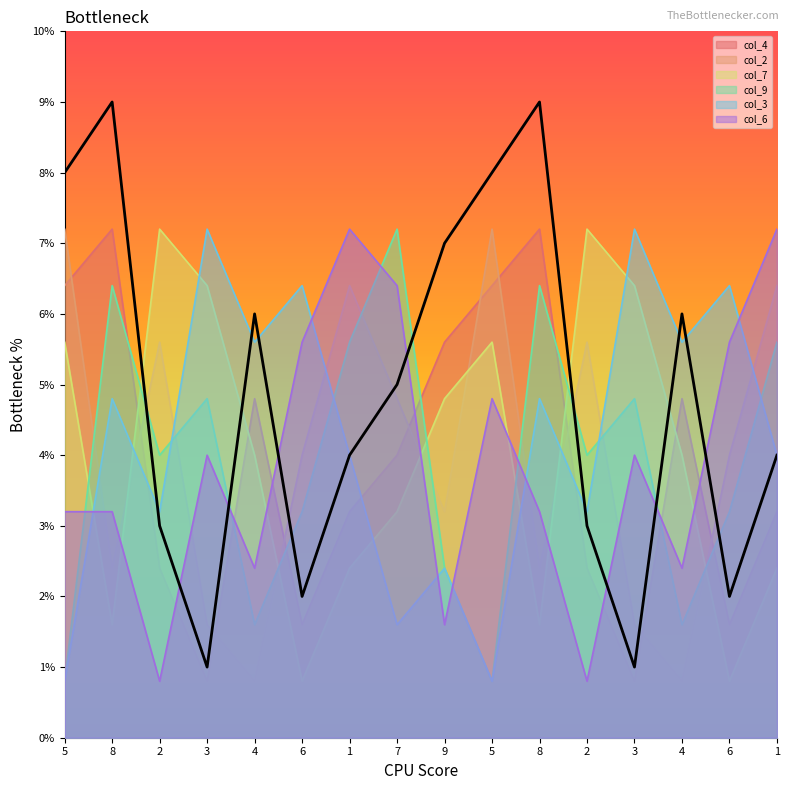

Which category has the lowest value in the col_6 series?

2